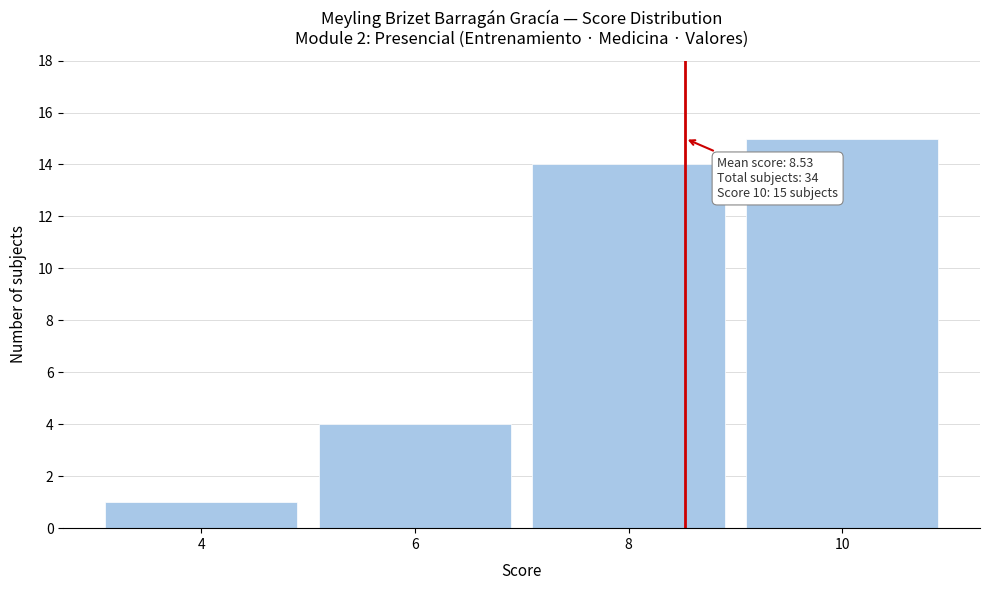

Over which range of the x-axis is the bar tallest?

9 to 11